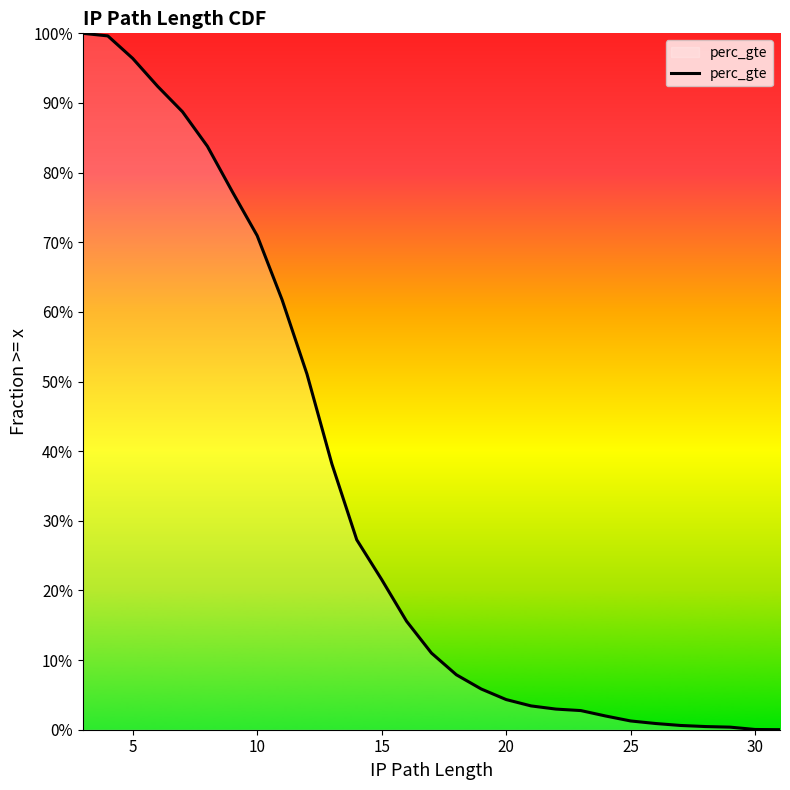

The value at 18 is 0.1. True or false?

False